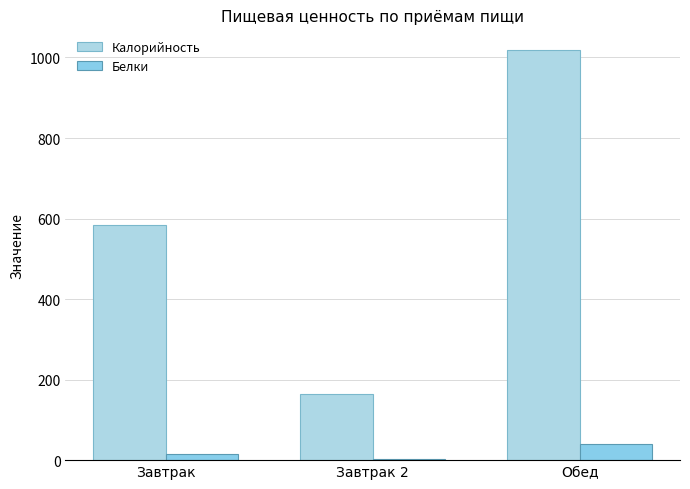

Is it true that Белки equals 14.9 at Завтрак?

True